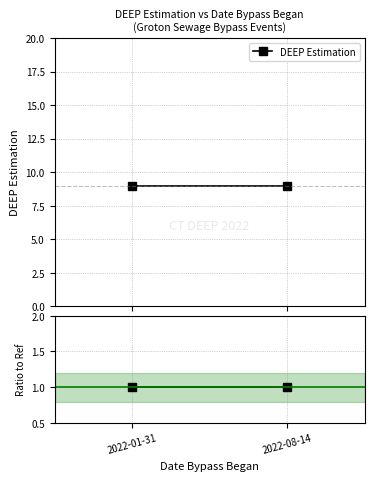

What is the label of the 2nd point from the left?

2022-08-14